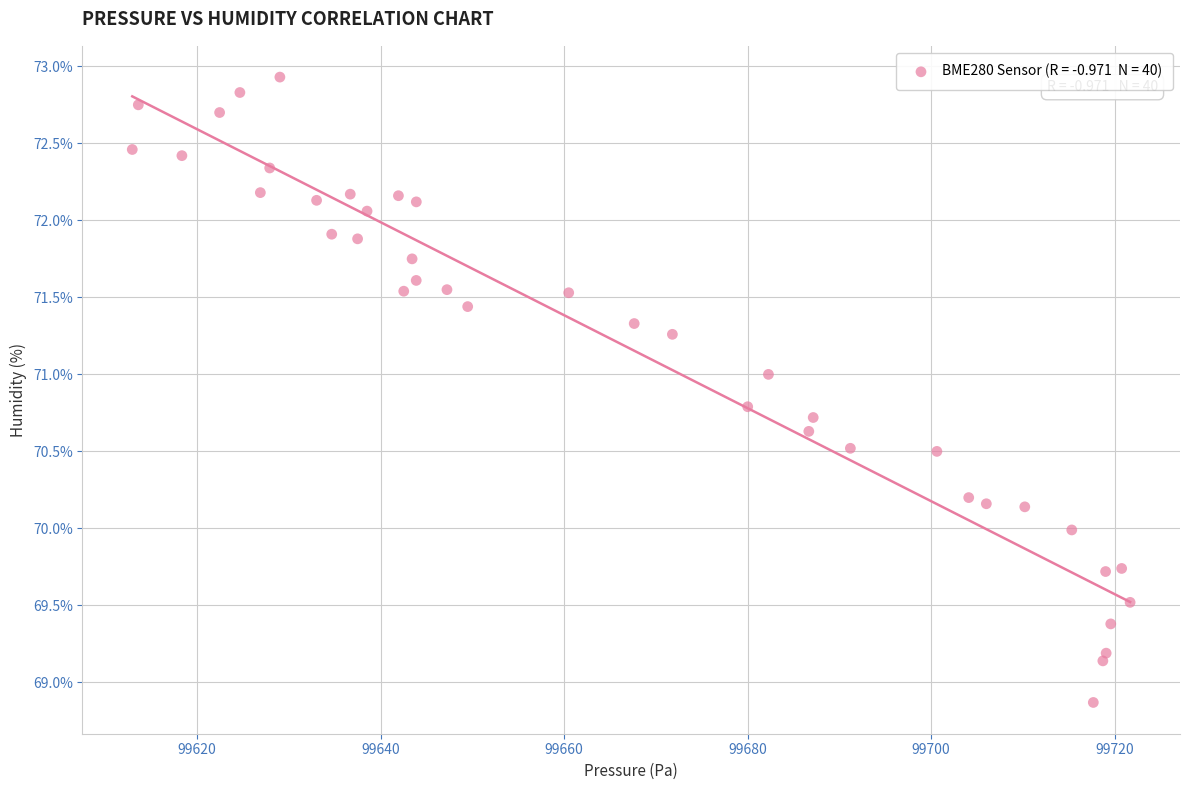

What is the range of X values (max minus min)?

108.8